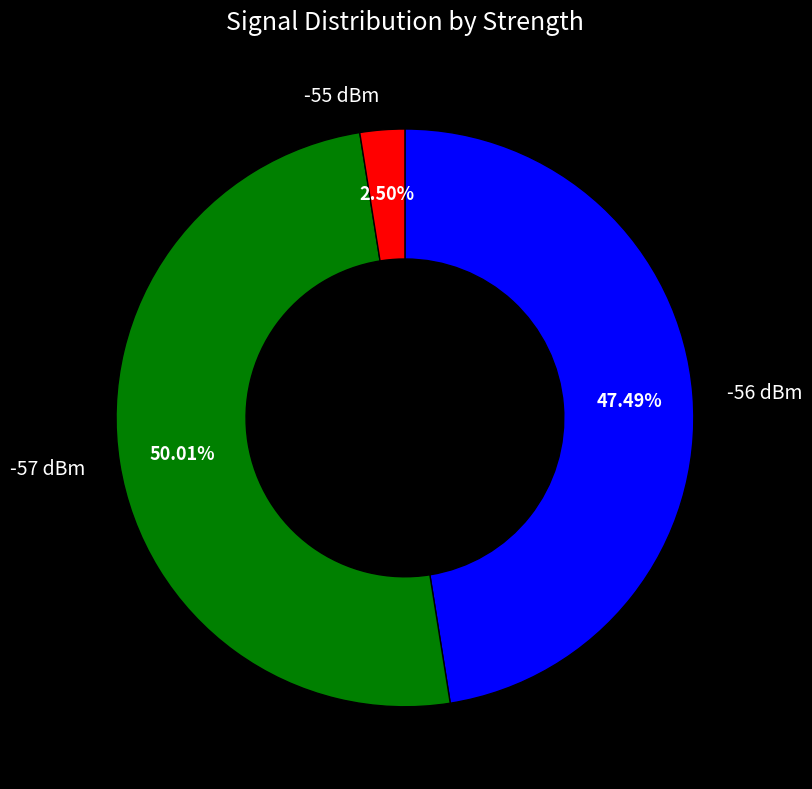

Count the number of slices in the pie.

3